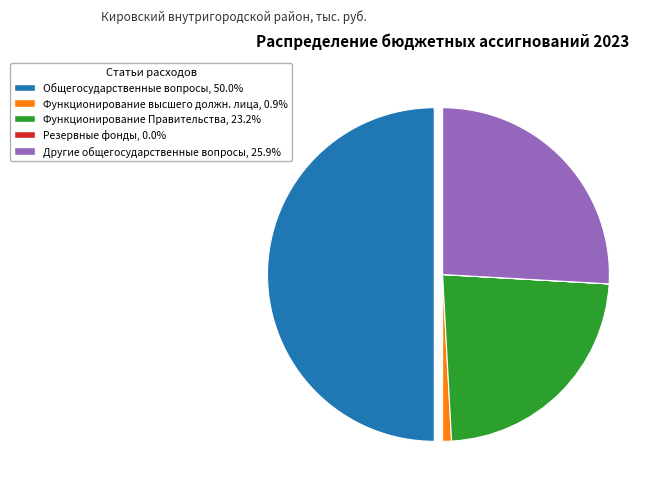

Count the number of slices in the pie.

5